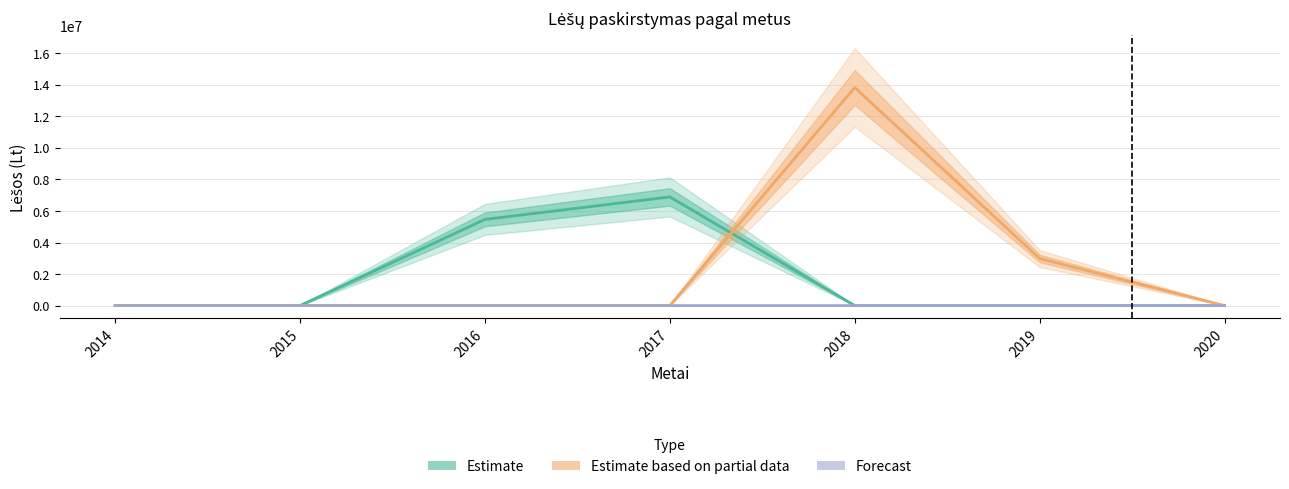

Where is Estimate based on partial data nearest to the value 6916040?

2019